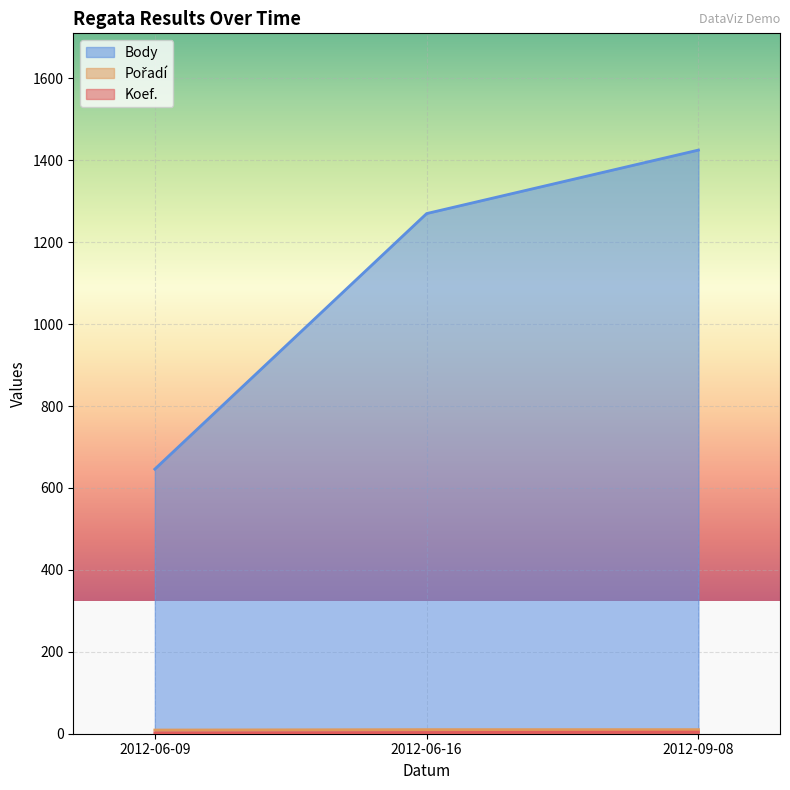

What is the total value across all series at 2012-09-08?

1439